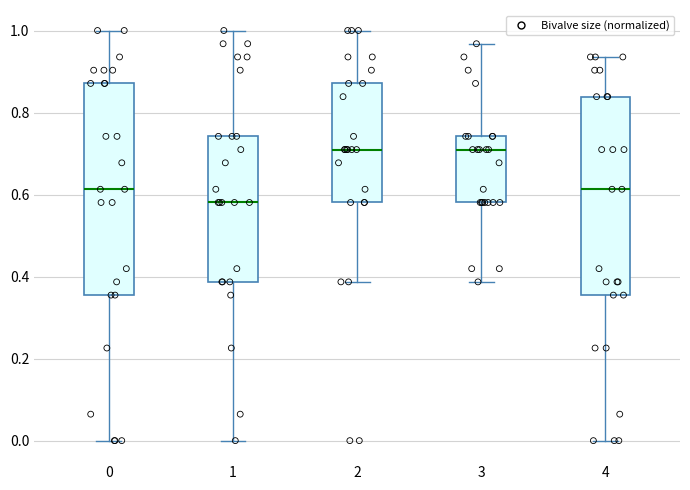

Reading left to right, transcribe this box plot: for each box, give where its median line is, the range the box spans, and where its two whiskers end, as read against the y-axis. The values are not printed on the chart, so give them approximately, as read against the axis.

0: median 0.62, box 0.36 to 0.88, whiskers 0.00 to 1.00
1: median 0.58, box 0.38 to 0.74, whiskers 0.00 to 1.00
2: median 0.70, box 0.58 to 0.88, whiskers 0.38 to 1.00
3: median 0.70, box 0.58 to 0.74, whiskers 0.38 to 0.96
4: median 0.62, box 0.36 to 0.84, whiskers 0.00 to 0.94